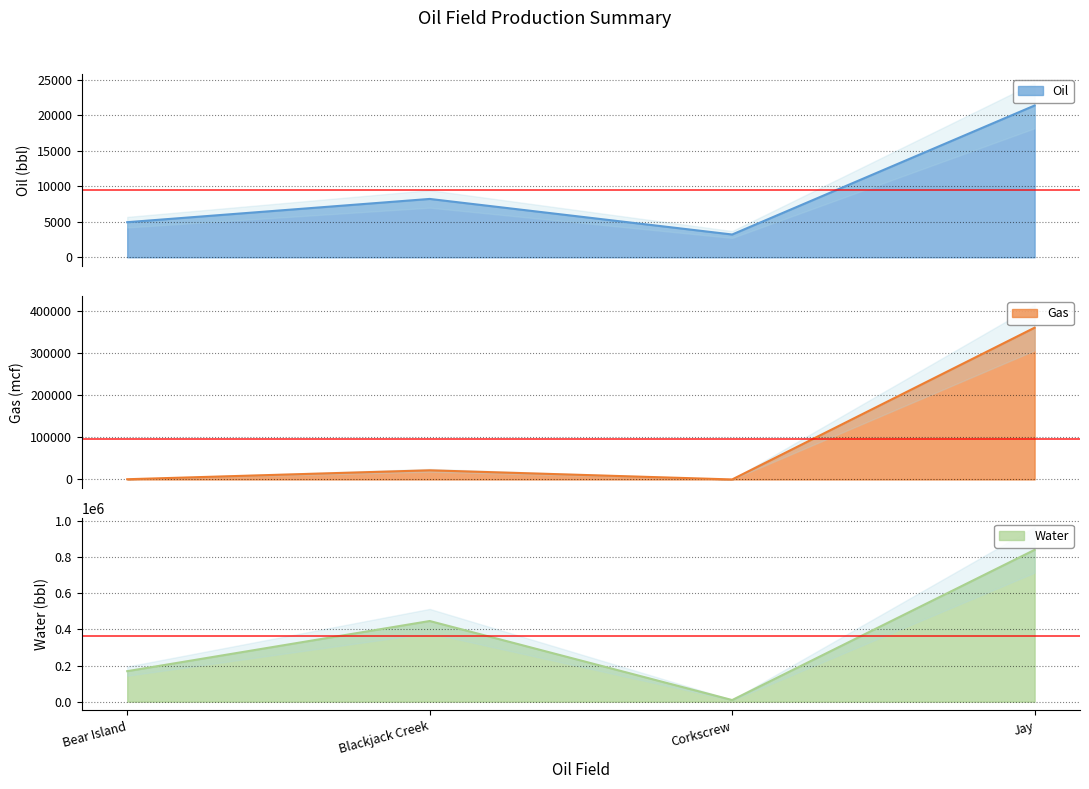

Is it true that Oil equals 21359 at Jay?

True